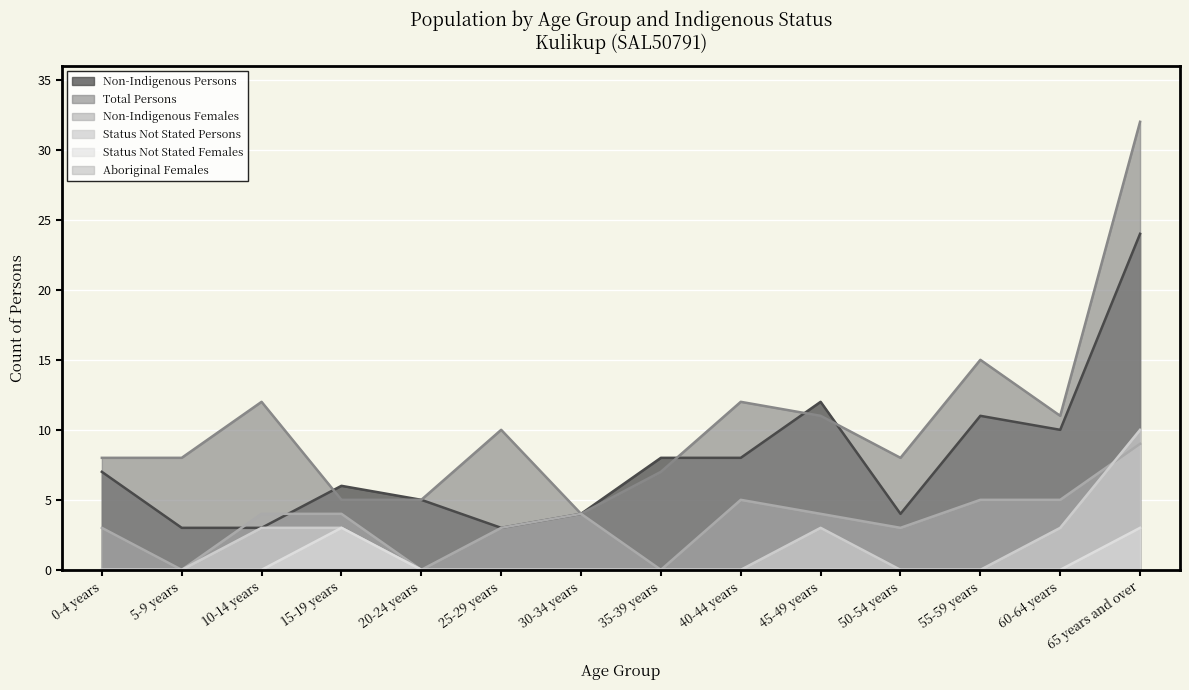

What is the difference between the Non-Indigenous Females values at 20-24 years and 40-44 years?

5